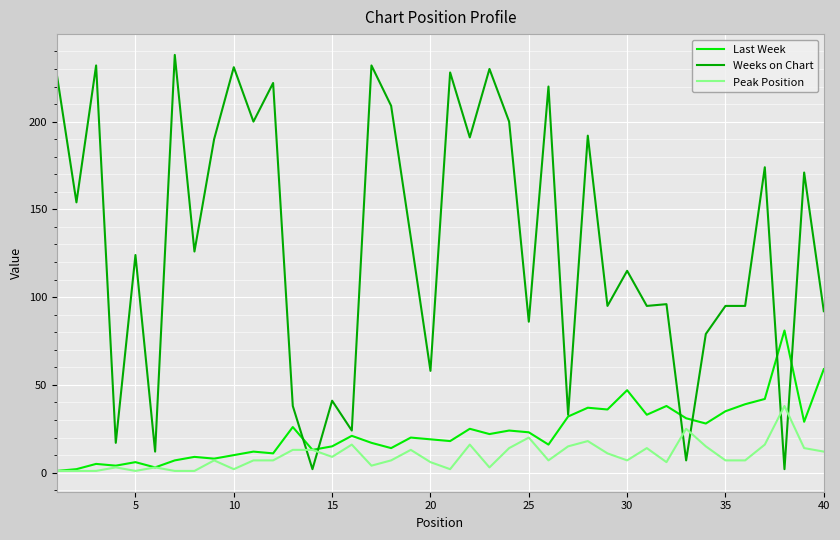

Which series has the widest spread of values?

Weeks on Chart